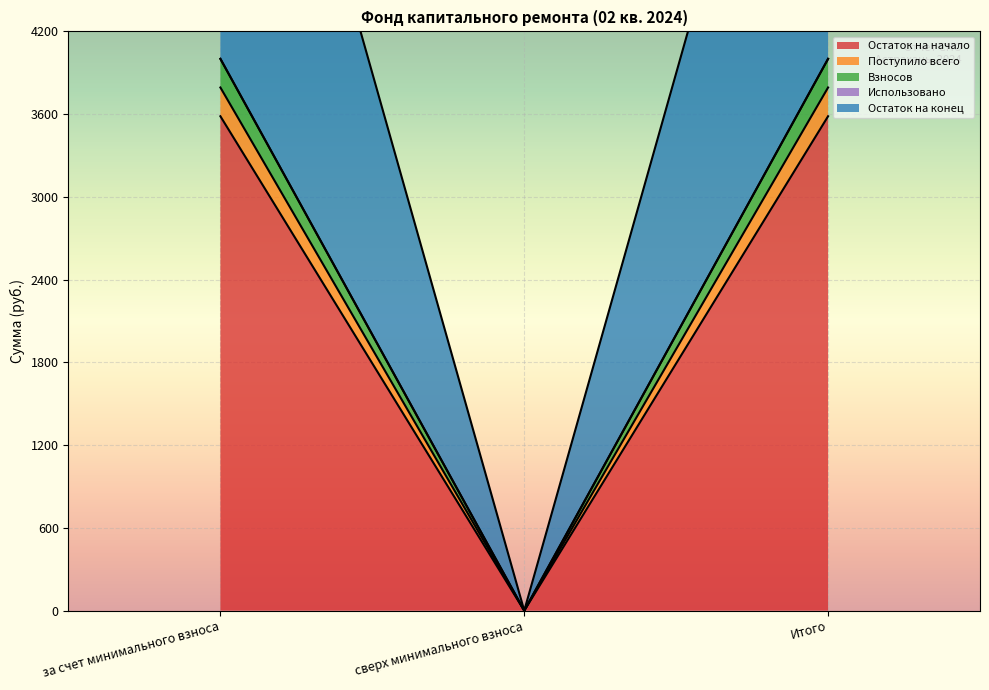

Reading left to right, list all the values displayed in this chart.

Остаток на начало: 3584.7	0.0	3584.7
Поступило всего: 3793.2	0.0	3793.2
Взносов: 4001.0	0.0	4001.0
Остаток на конец: 4001.0	0.0	4001.0